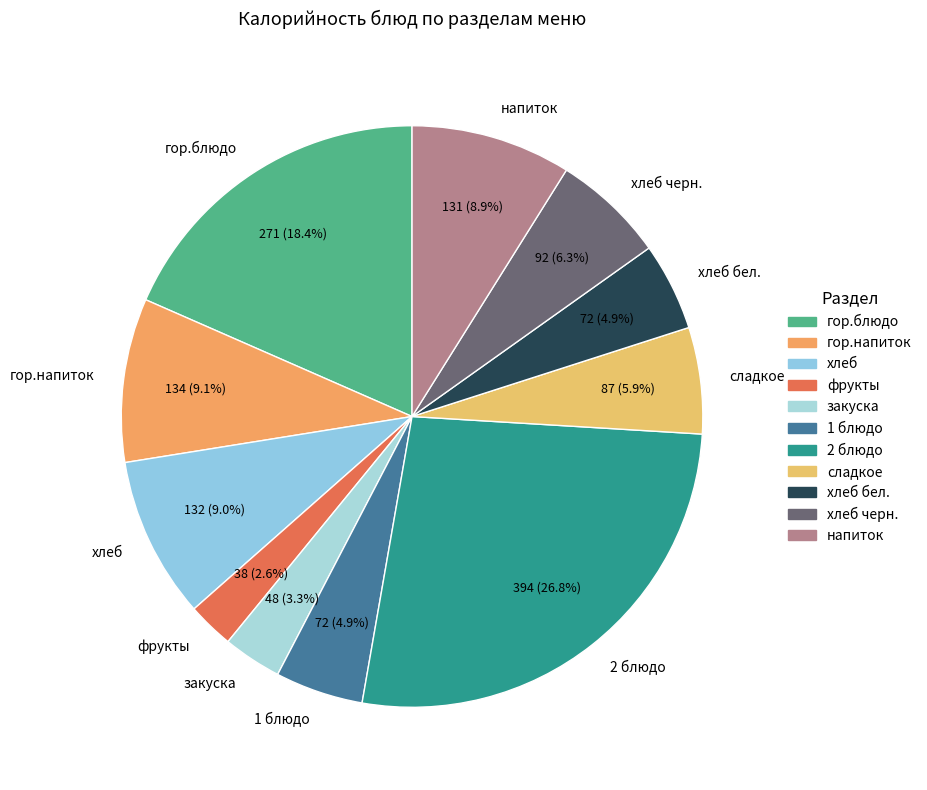

What is the ratio of the value at хлеб черн. to the value at хлеб?

0.7